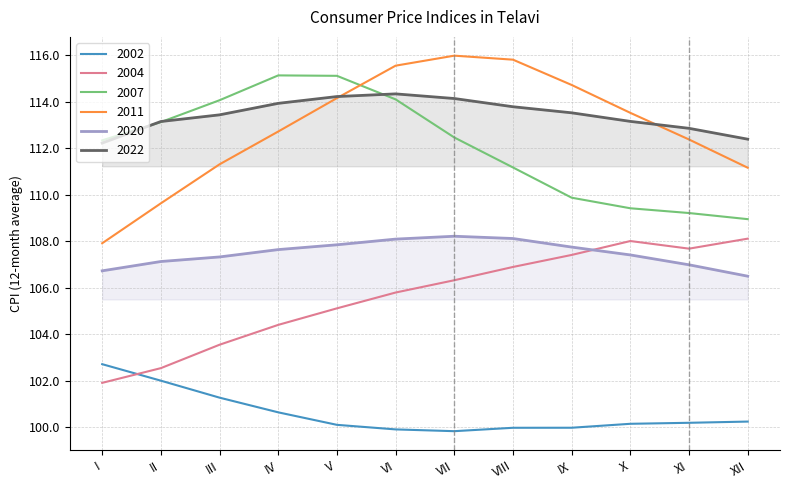

Rank the series by their maximum value, from highest to lowest.

2011, 2007, 2022, 2020, 2004, 2002